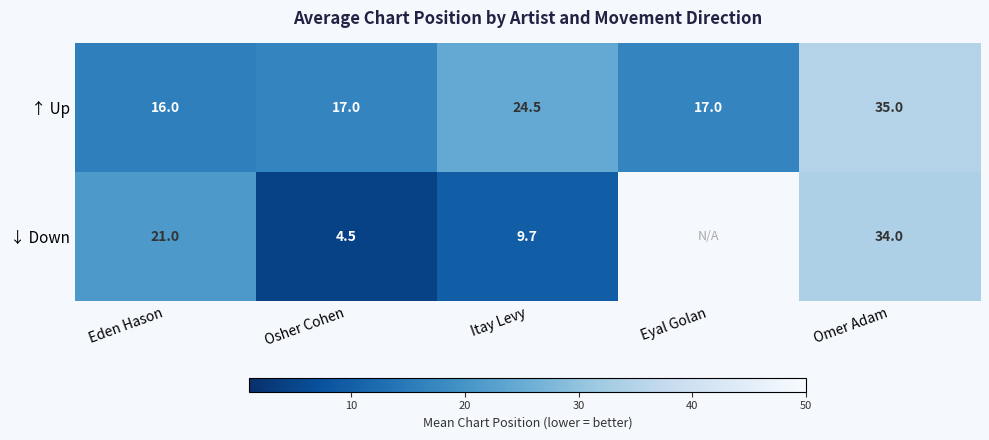

Count the number of categories in the chart.

5